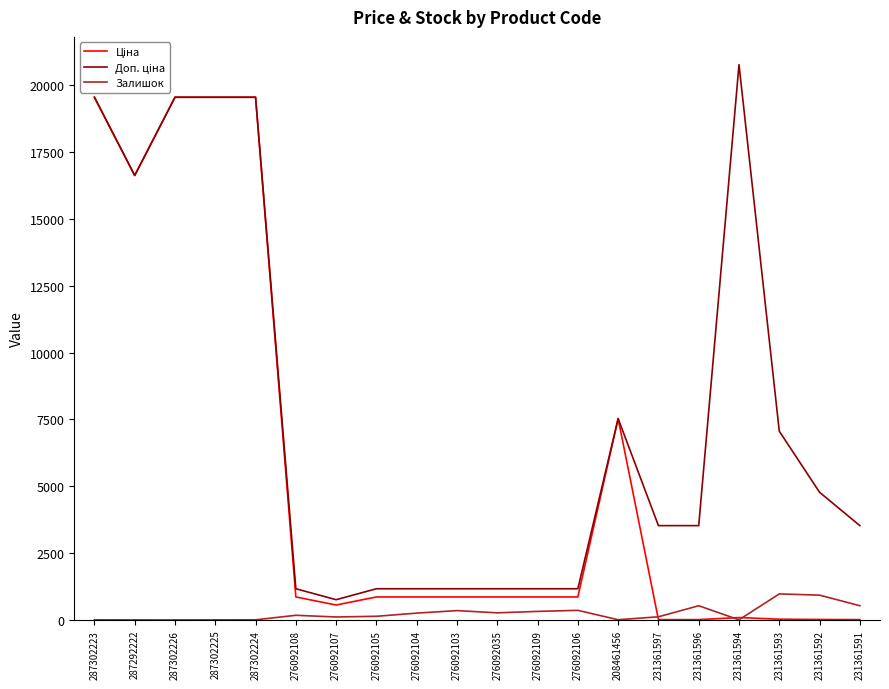

What is the maximum value shown in the chart?

20760.8